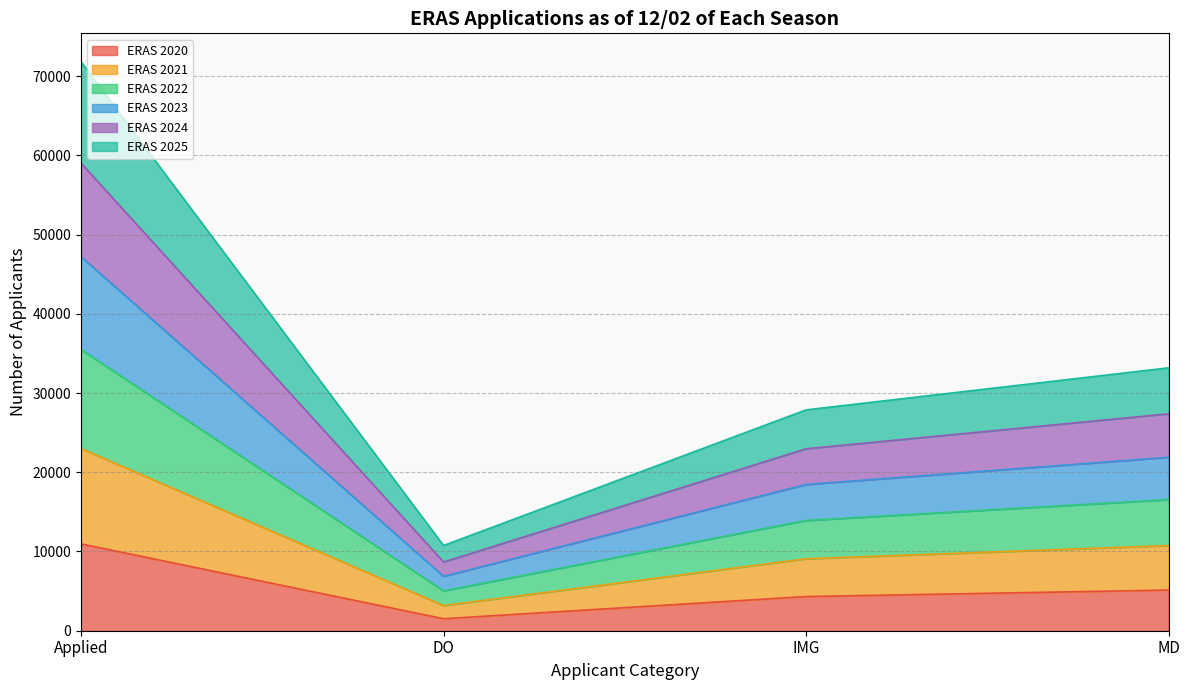

At which label does ERAS 2020 reach its peak?

Applied